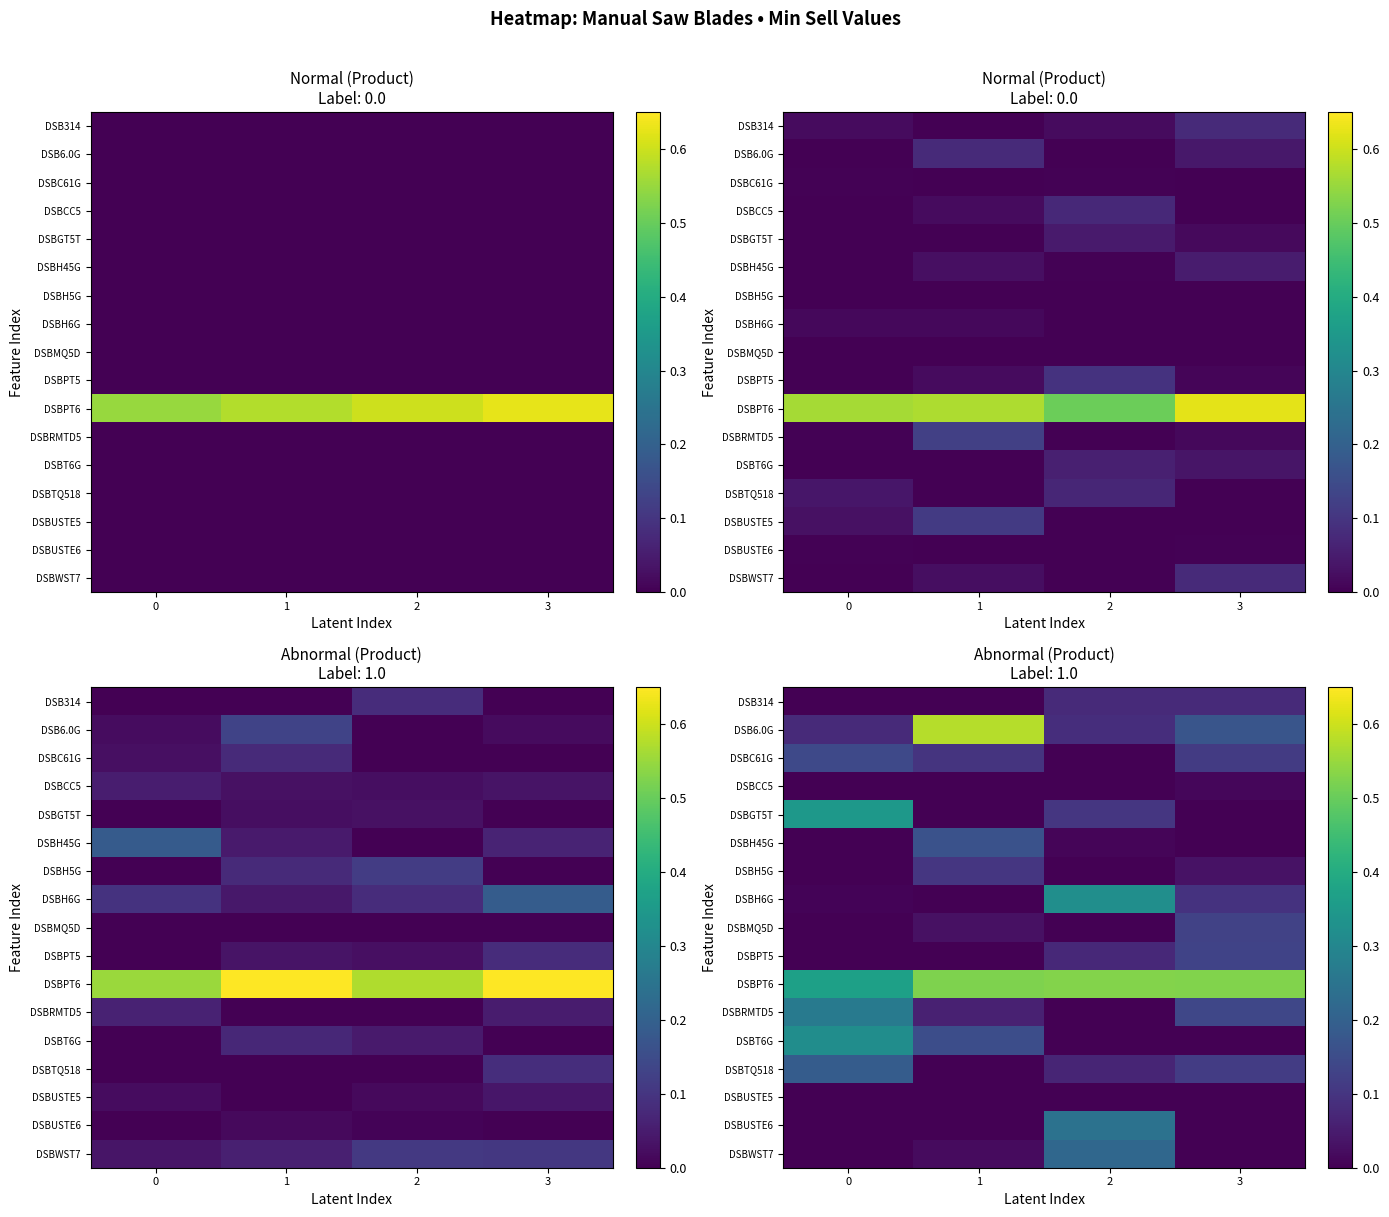

How many DSBGT5T values are between 0 and 1?

4